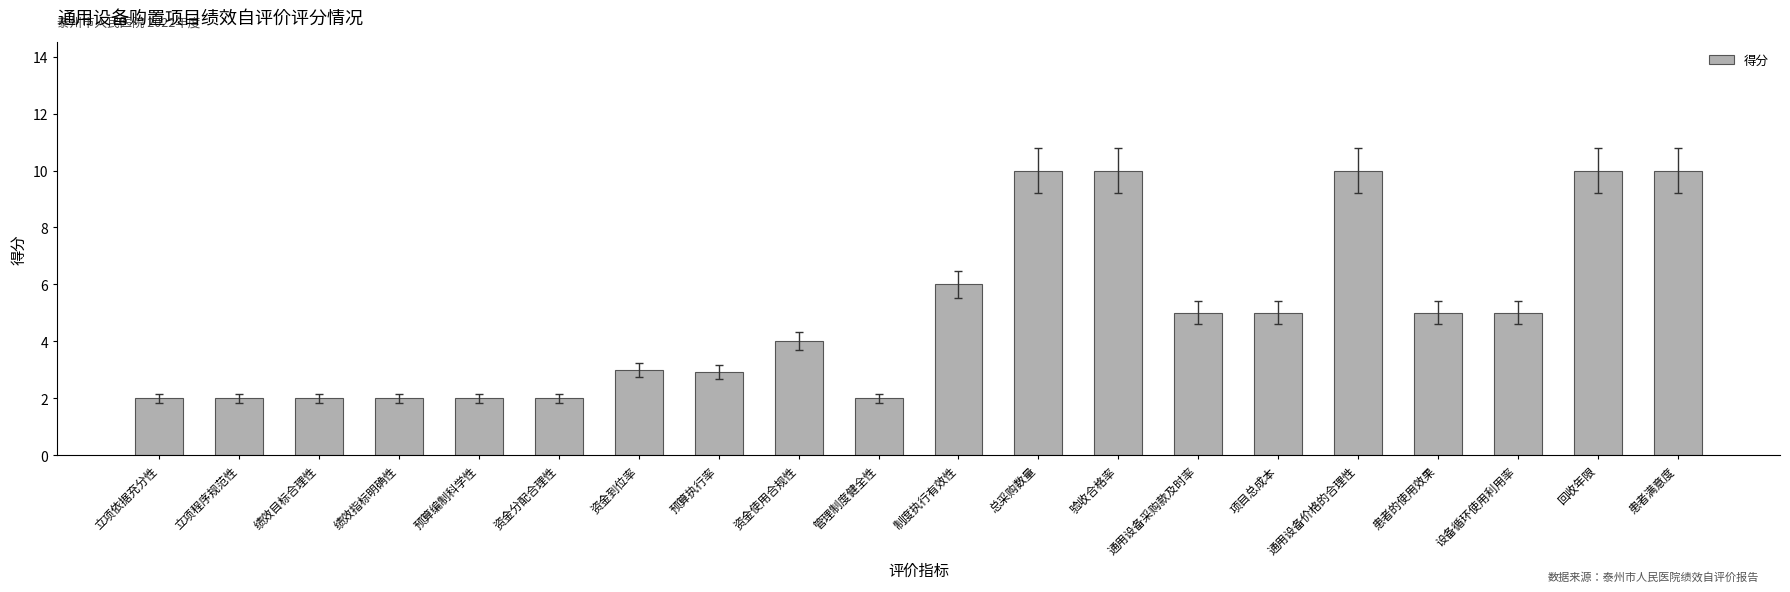

What is the smallest value displayed?

2.0